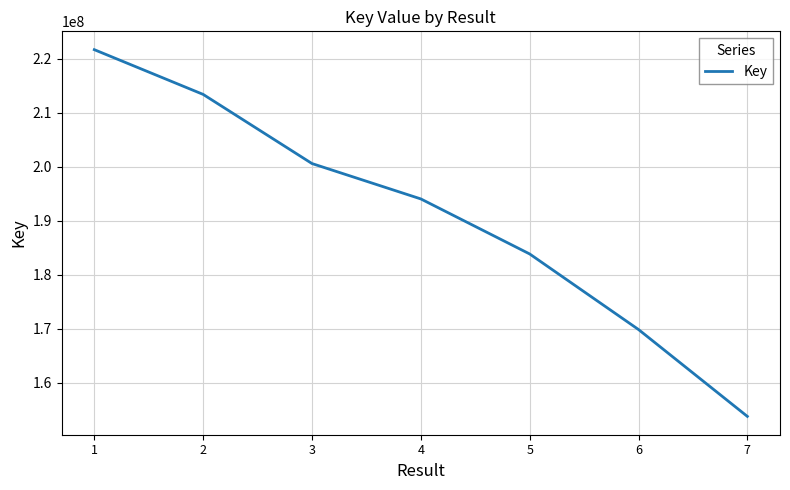

Count the values in the range 169870796 to 213405280.

5